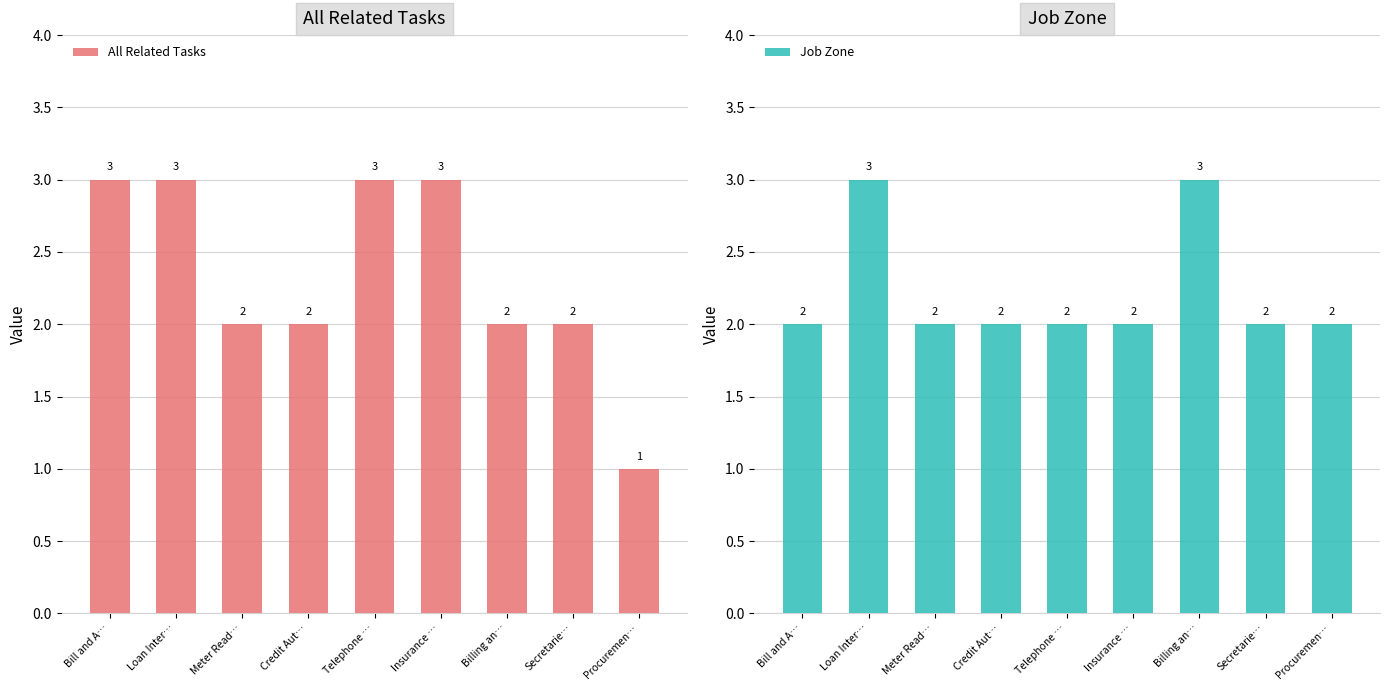

What is the difference between the highest and lowest values at Billing an…?

1